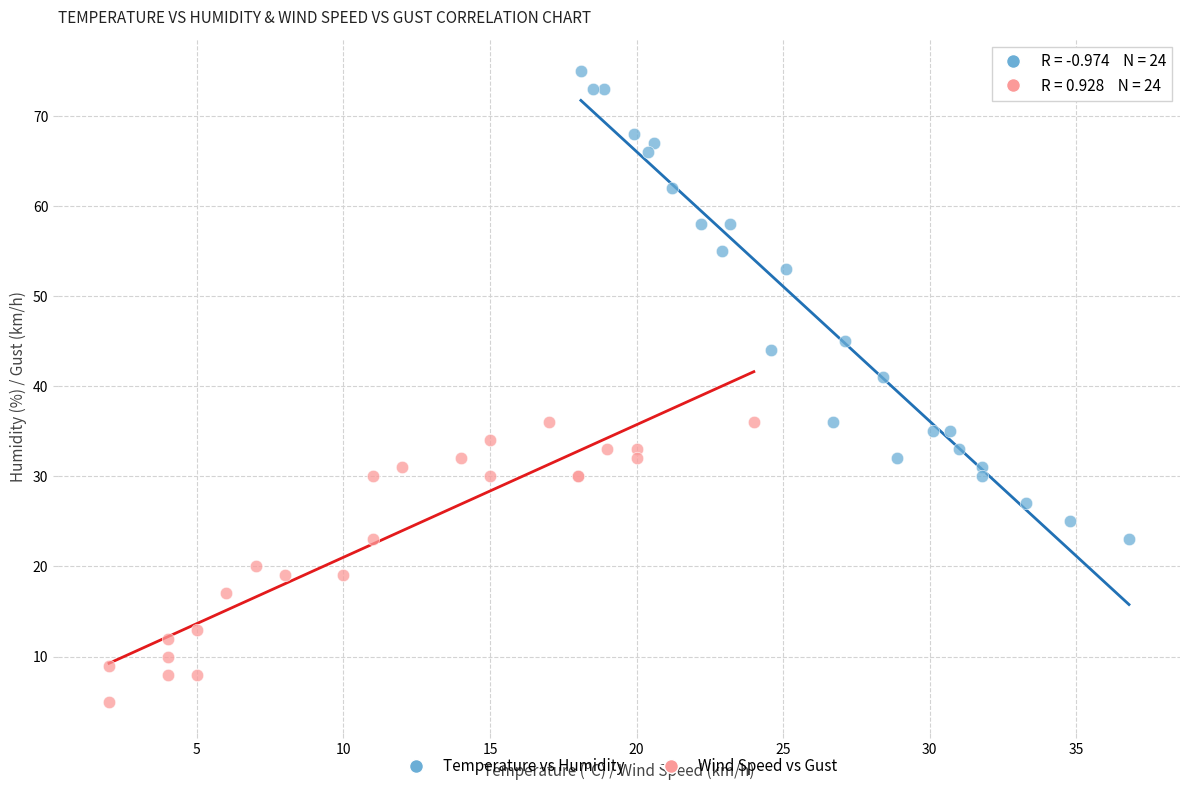

Which series has the widest spread of Y values?

Temperature vs Humidity